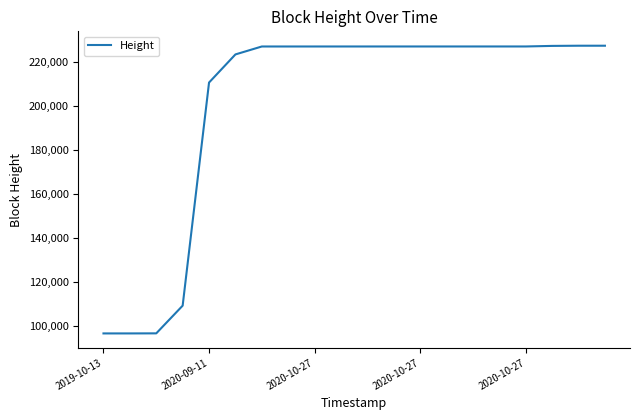

What is the smallest value displayed?

96588